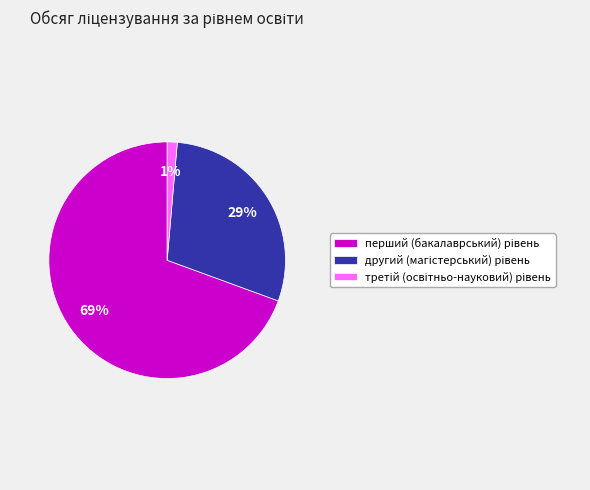

Is there any slice that represents more than half of the pie?

Yes